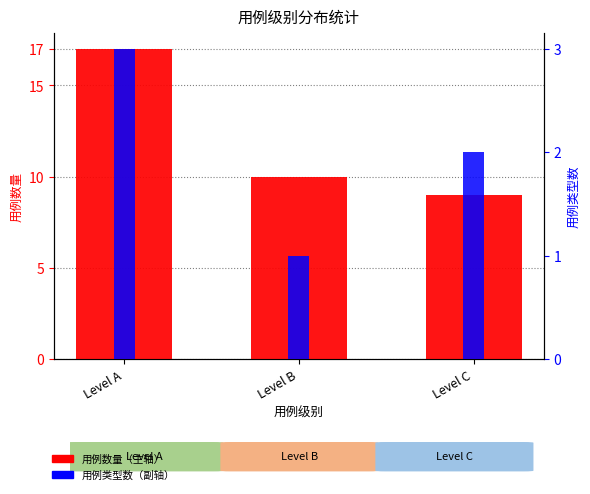

Which category has the highest value in the 用例数量 series?

Level A